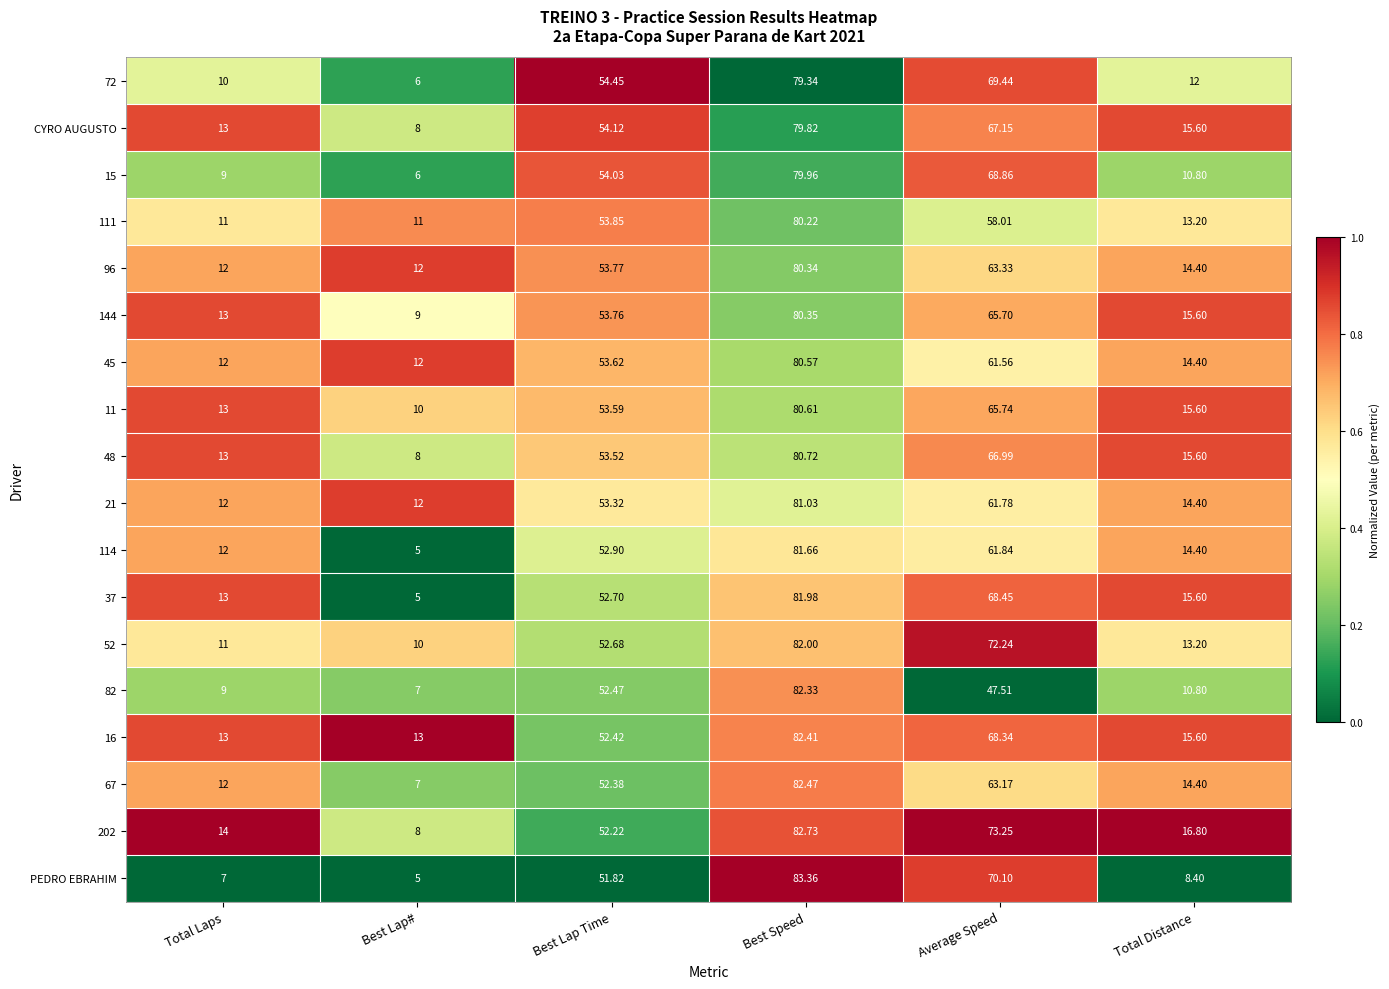

Which series changed the most between Best Lap Time and Total Distance?

PEDRO EBRAHIM